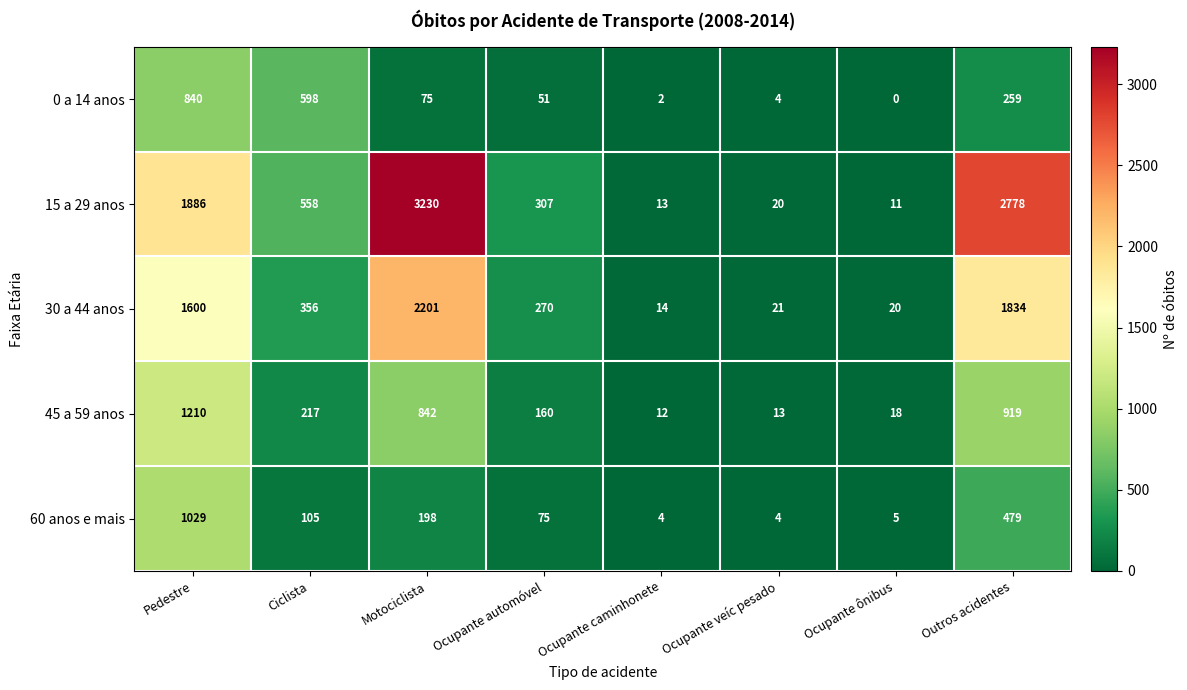

How many distinct data groups are displayed?

5